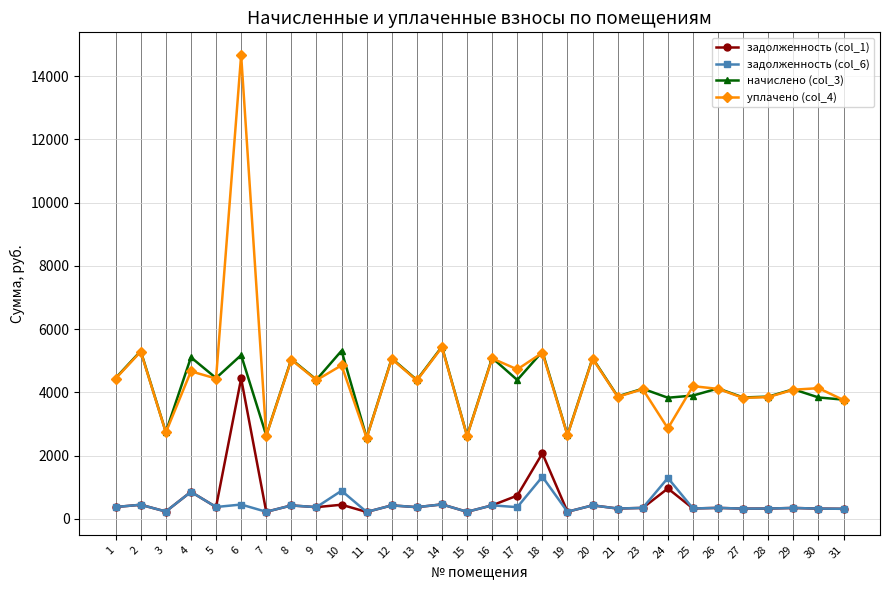

Is the value of начислено (col_3) at 27 greater than the value of задолженность (col_1) at 19?

Yes